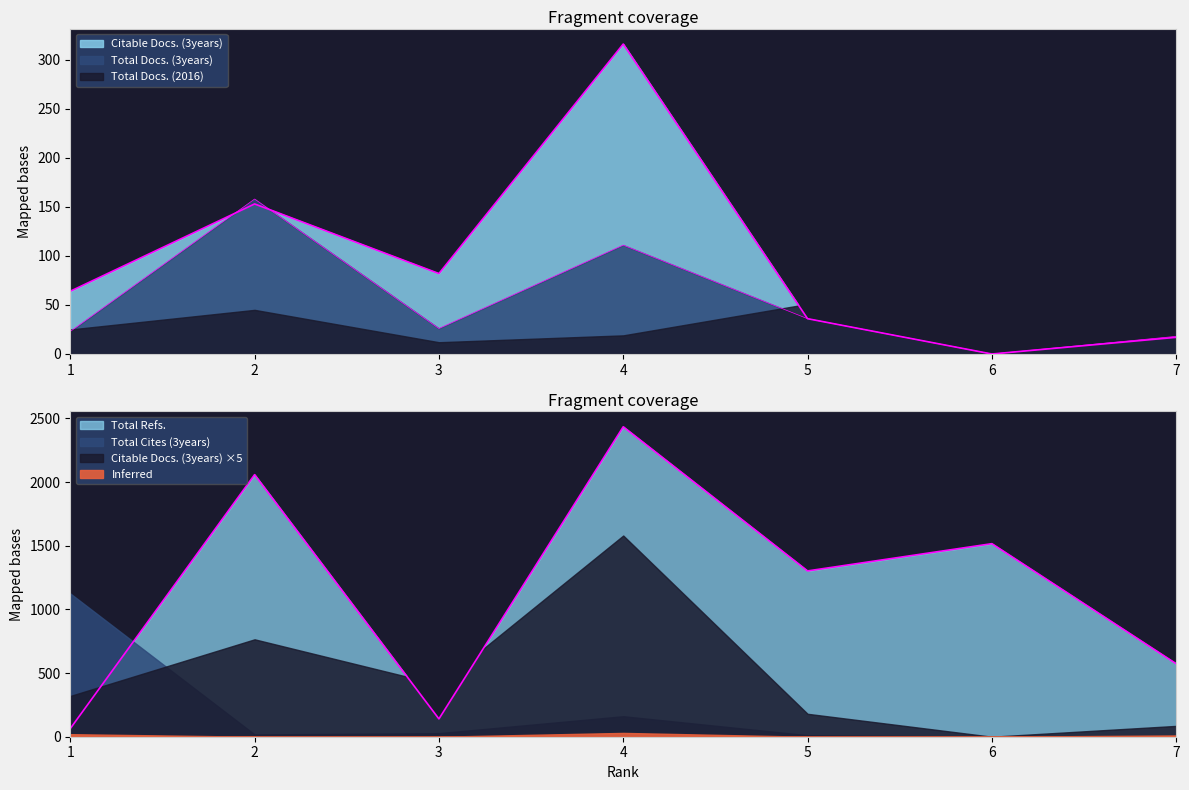

What is the greatest value displayed?

2434